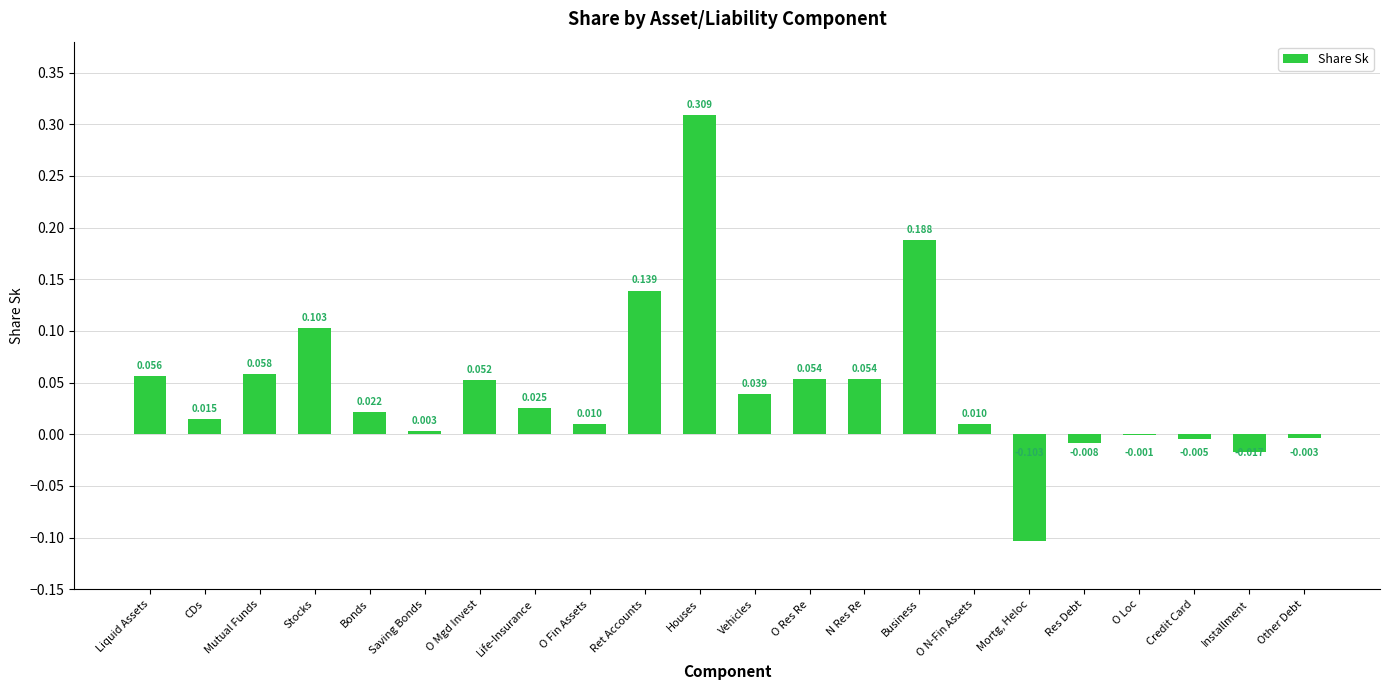

Which has a higher value, Stocks or Ret Accounts?

Ret Accounts